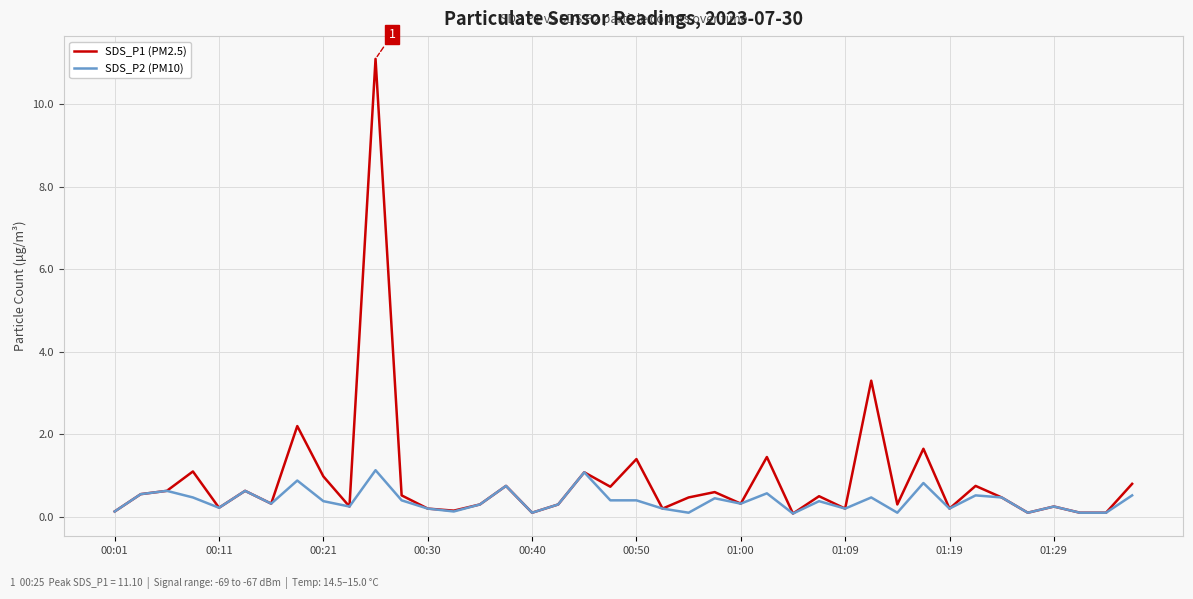

Which series has the largest total across all categories?

SDS_P1 (PM2.5)